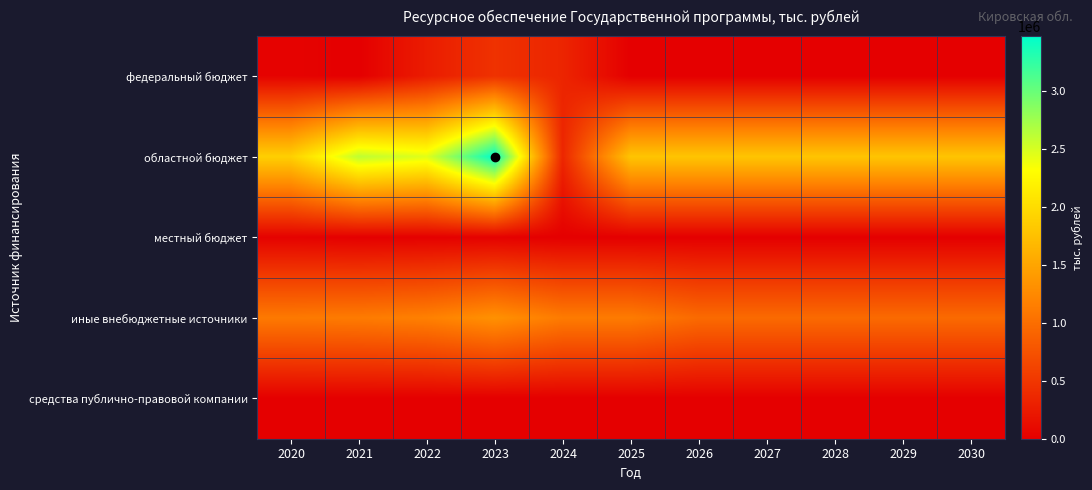

What is the greatest value displayed?

3478107.0